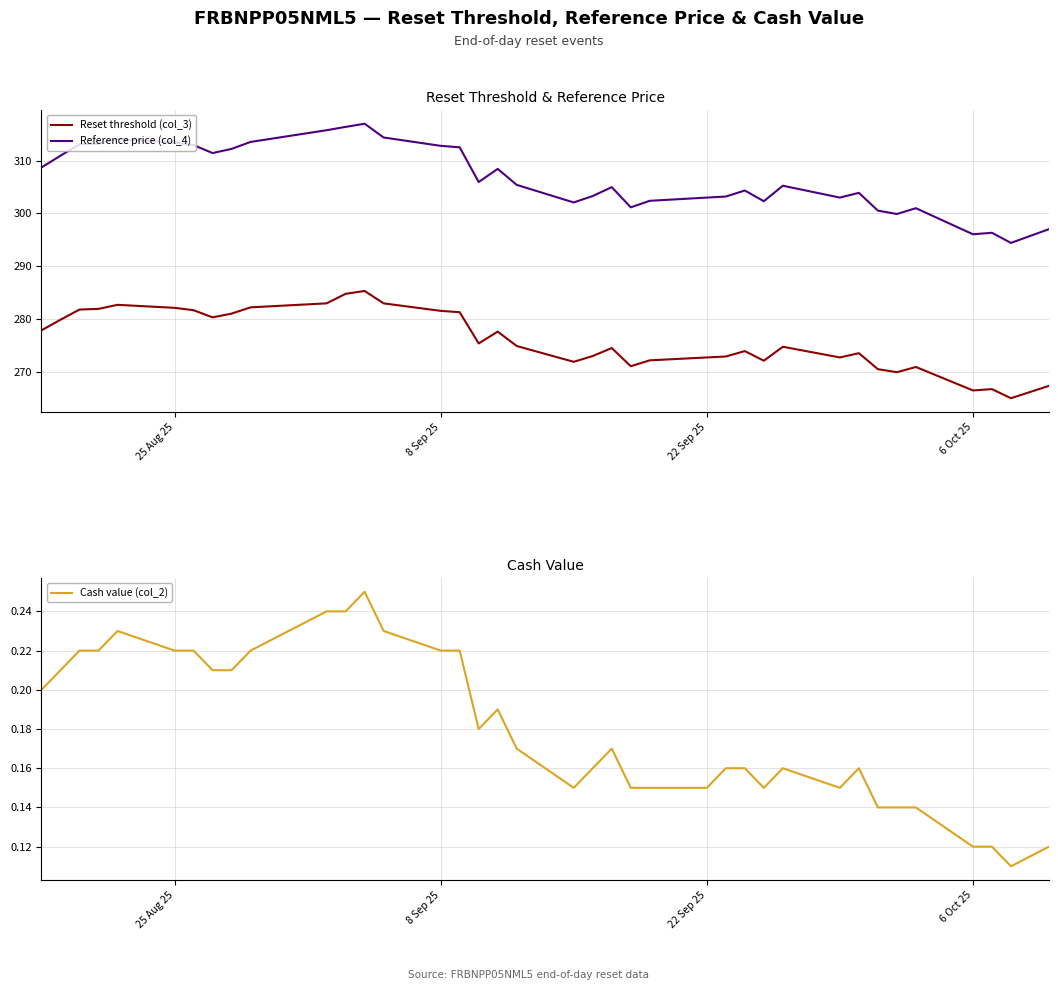

What is the highest value of the Reference price (col_4) series?

317.0